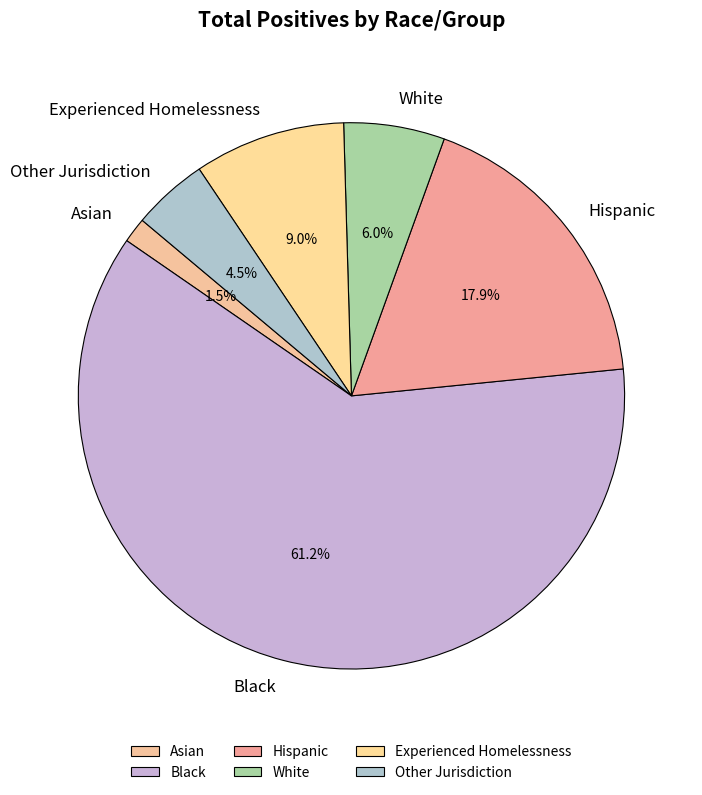

What percentage do Hispanic and White together represent?

23.9%